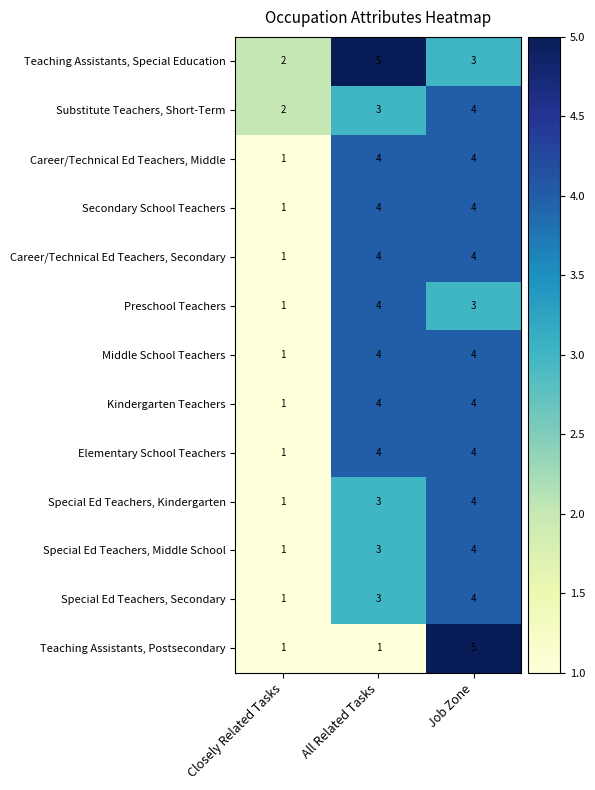

What is the difference between the highest and lowest values at Closely Related Tasks?

1